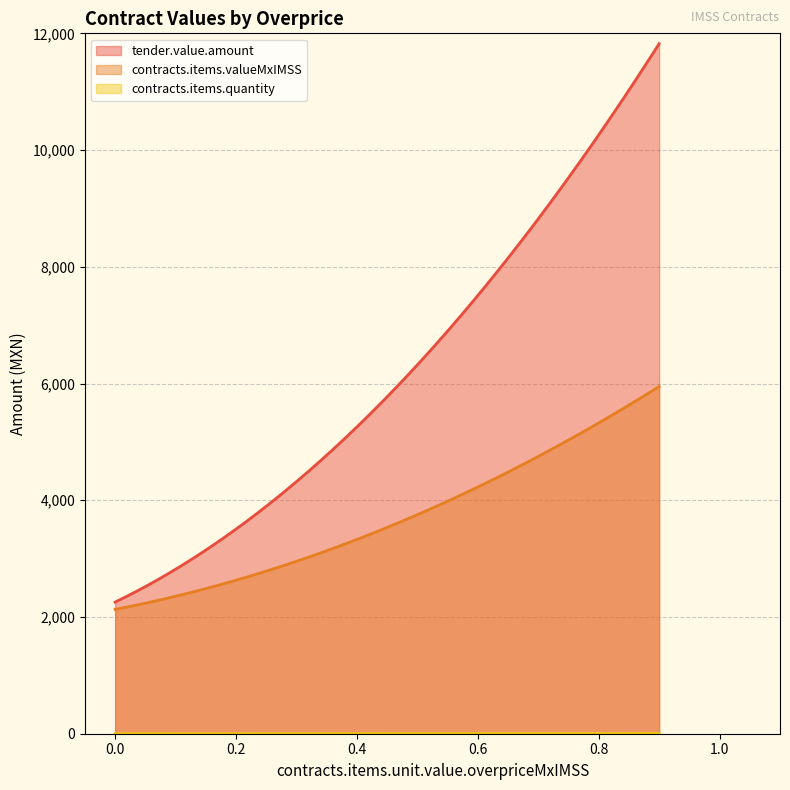

Is the value of tender.value.amount at 0 greater than the value of contracts.items.valueMxIMSS at 0.7999999999999996?

No